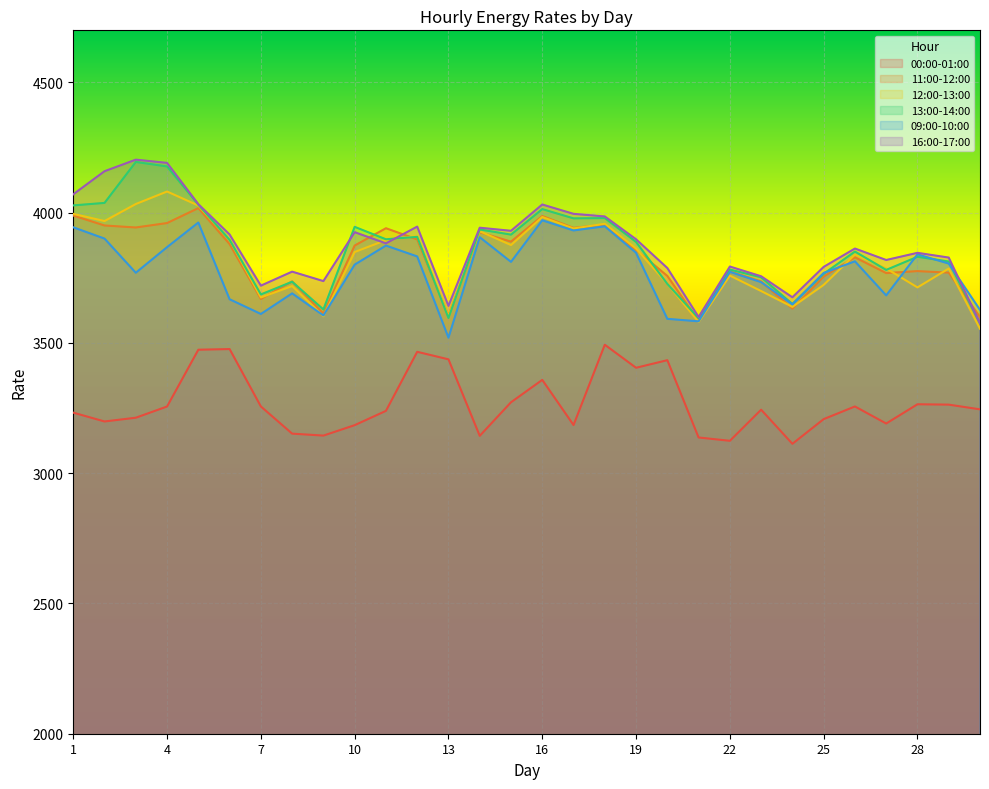

How many lines are shown in the chart?

6